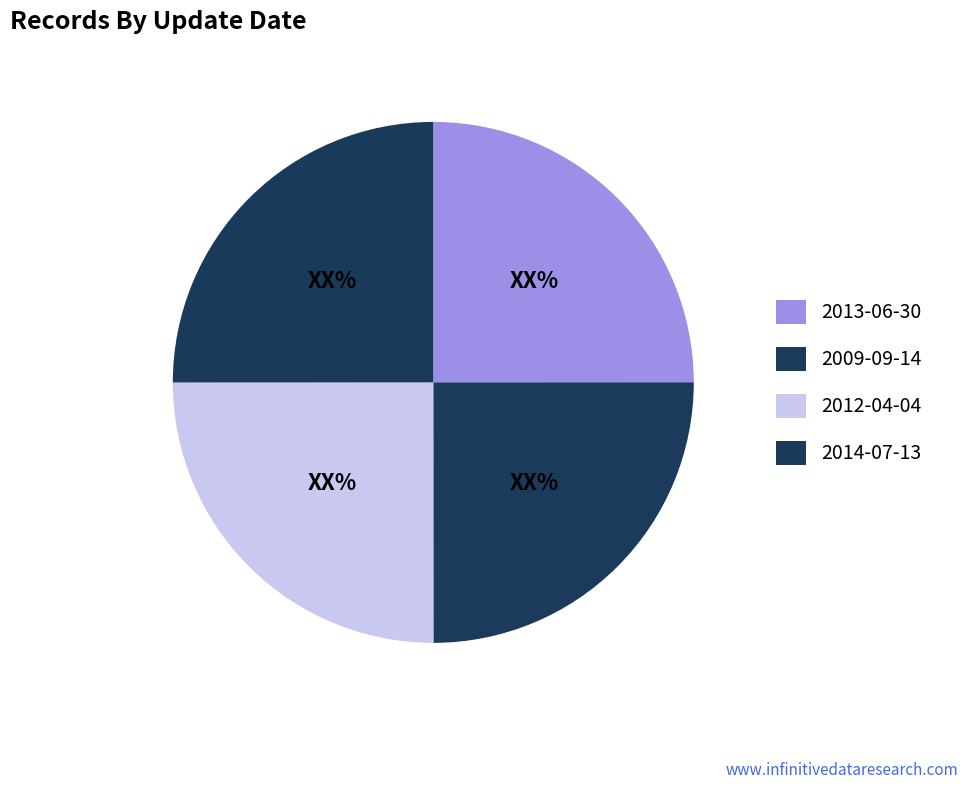

True or false: 2009-09-14 accounts for 34% of the total.

False